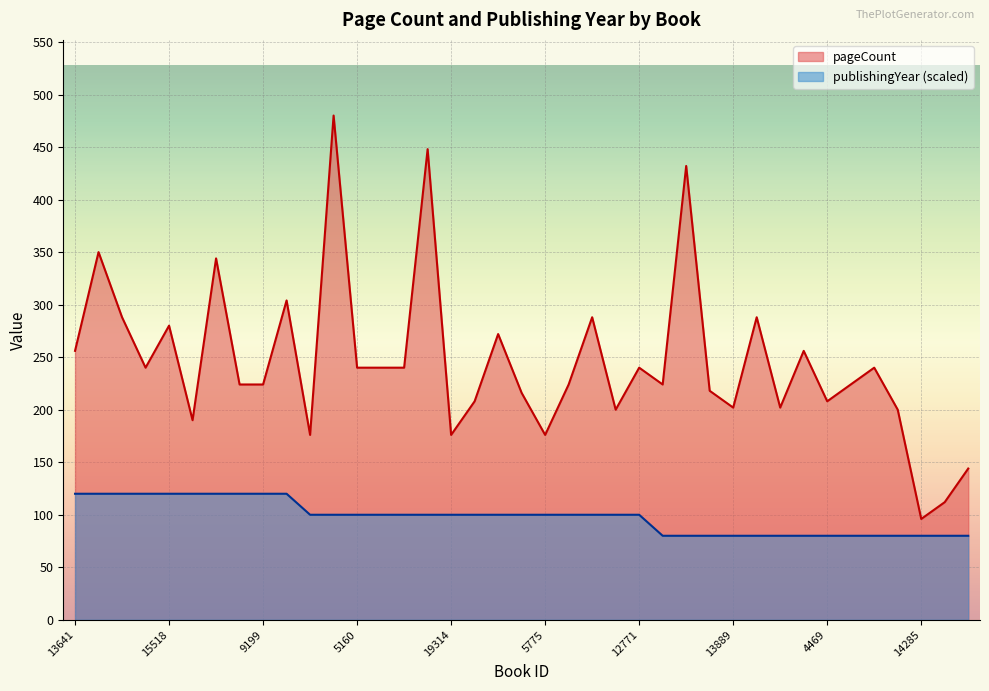

What is the average value of the publishingYear series?

98